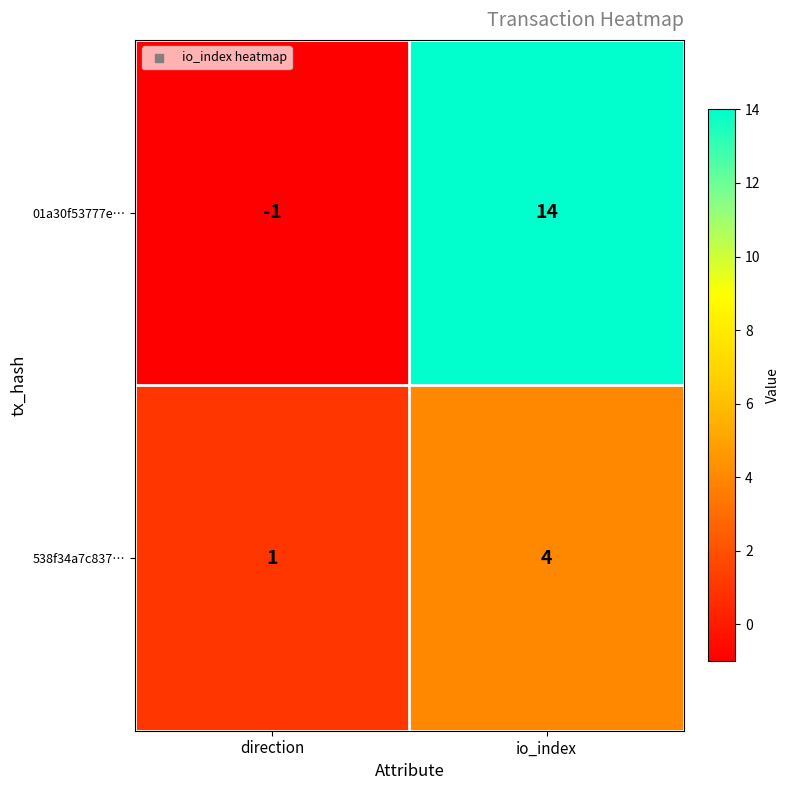

Rank the series by their average value, from highest to lowest.

01a30f53777e…, 538f34a7c837…